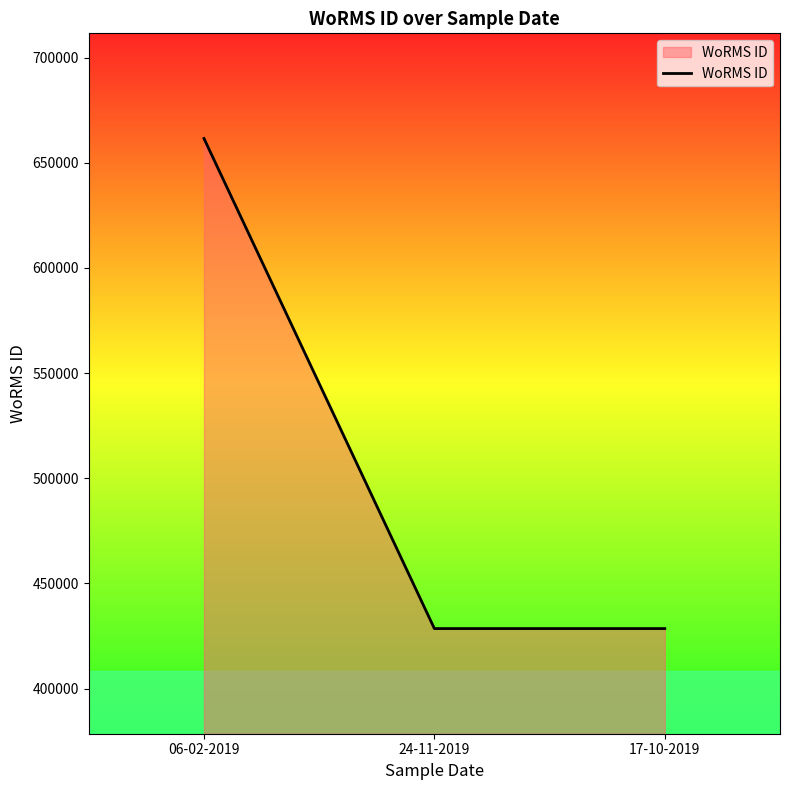

Reading right to left, what are all the values shown in this chart?

428522	428522	661559